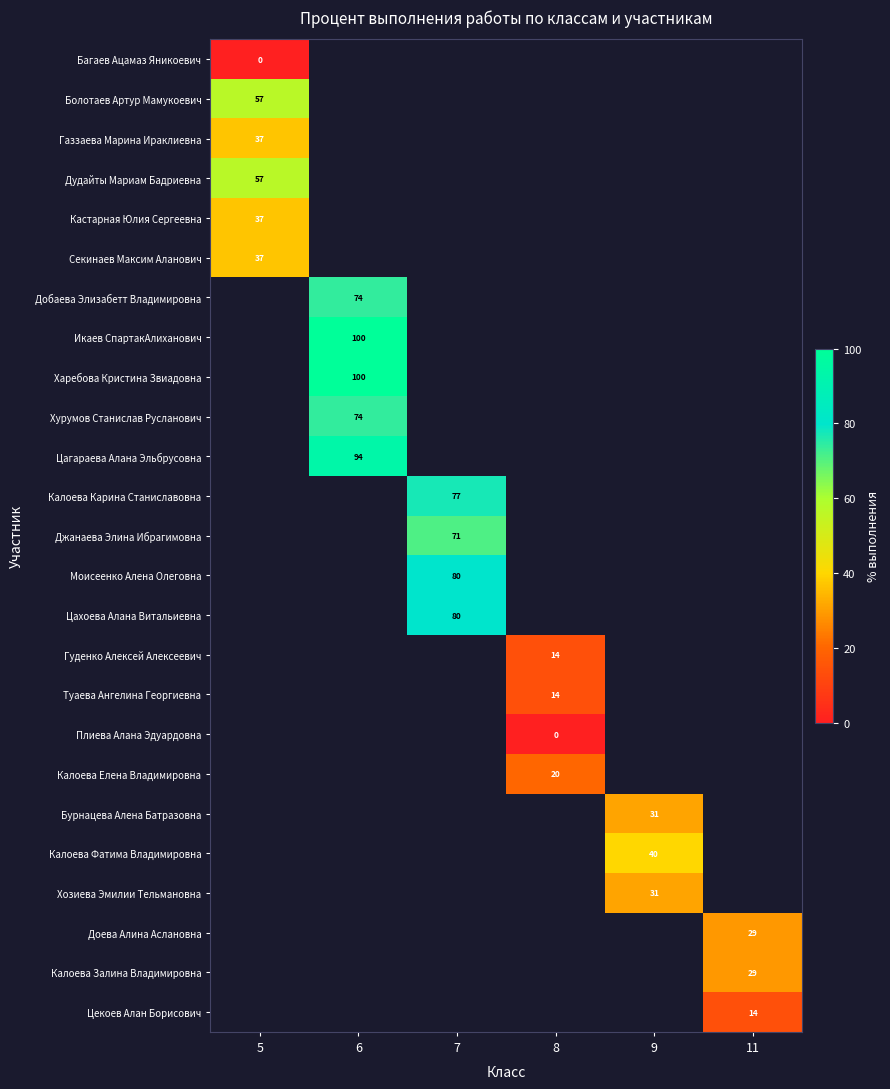

The value of Бурнацева Алена Батразовна at 9 is 31.0. True or false?

True